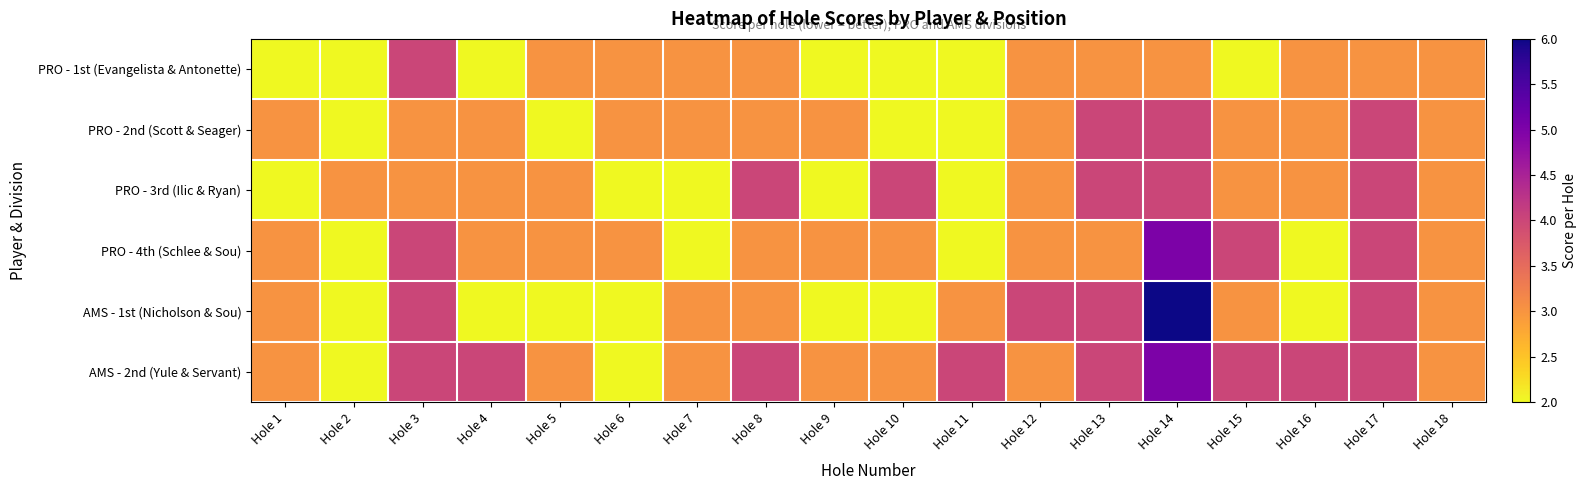

At Hole 16, list the series in order from largest to smallest.

AMS - 2nd (Yule & Servant), PRO - 1st (Evangelista & Antonette), PRO - 2nd (Scott & Seager), PRO - 3rd (Ilic & Ryan), PRO - 4th (Schlee & Sou), AMS - 1st (Nicholson & Sou)